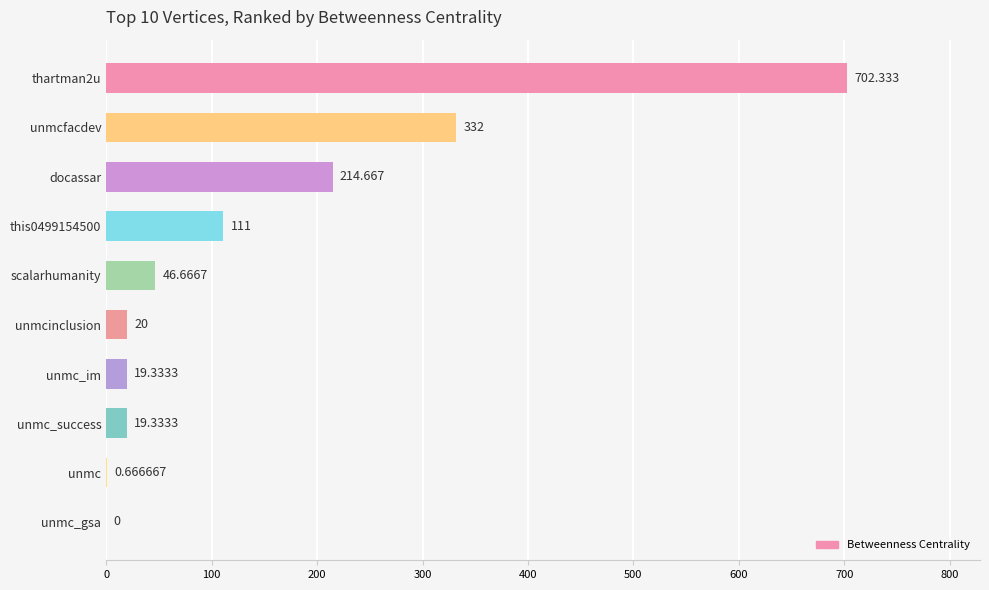

What is the sum of all values?

1466.0